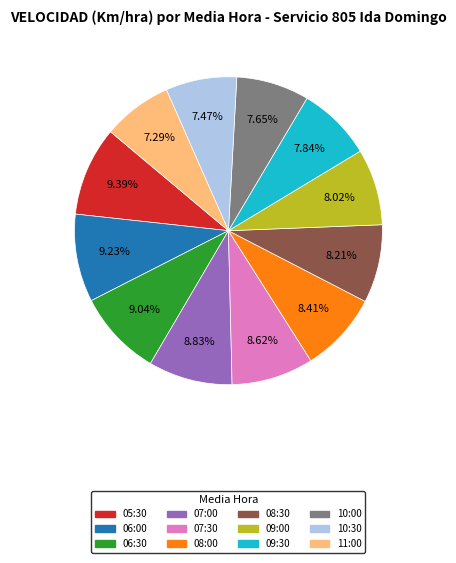

Is it true that 09:30 is 8% of the pie?

True